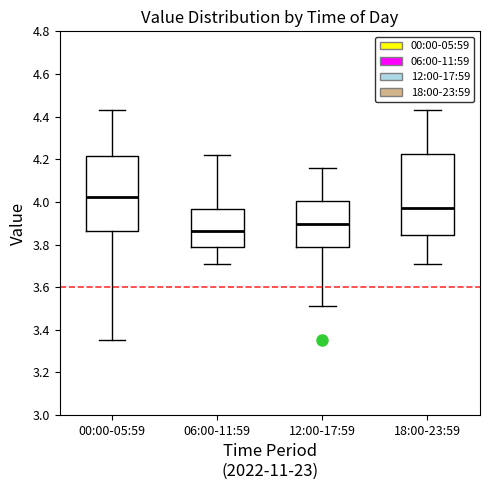

Which box's median line is the highest?

00:00-05:59